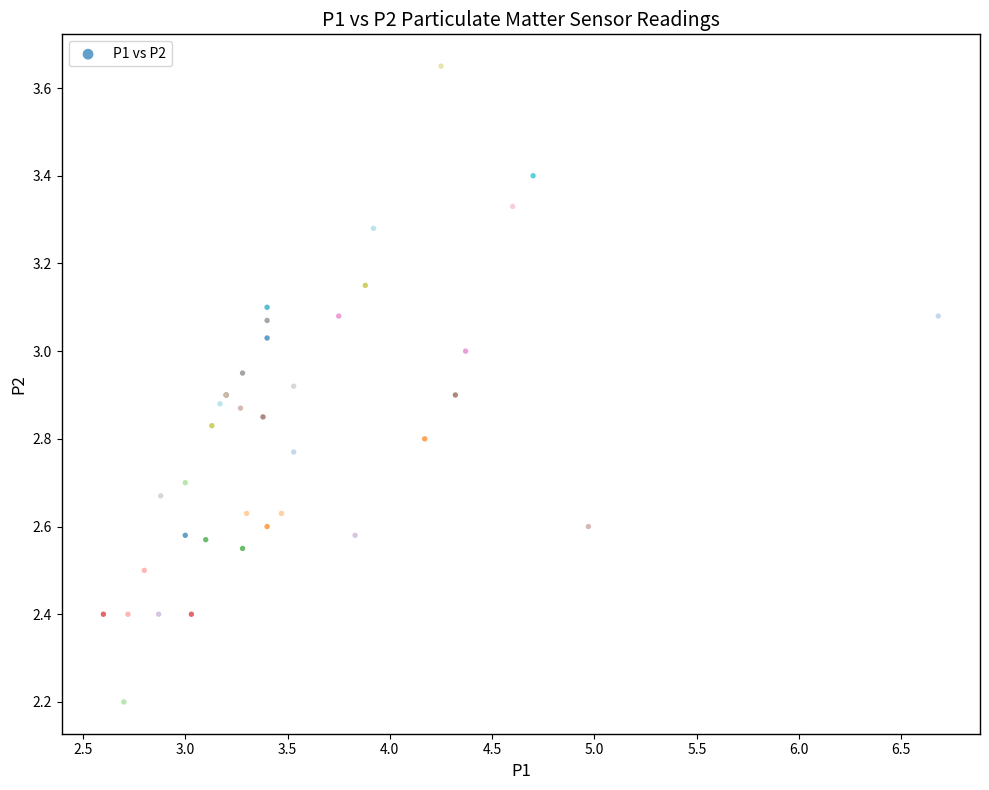

What Y value in the scatter plot is closest to 2?

2.2